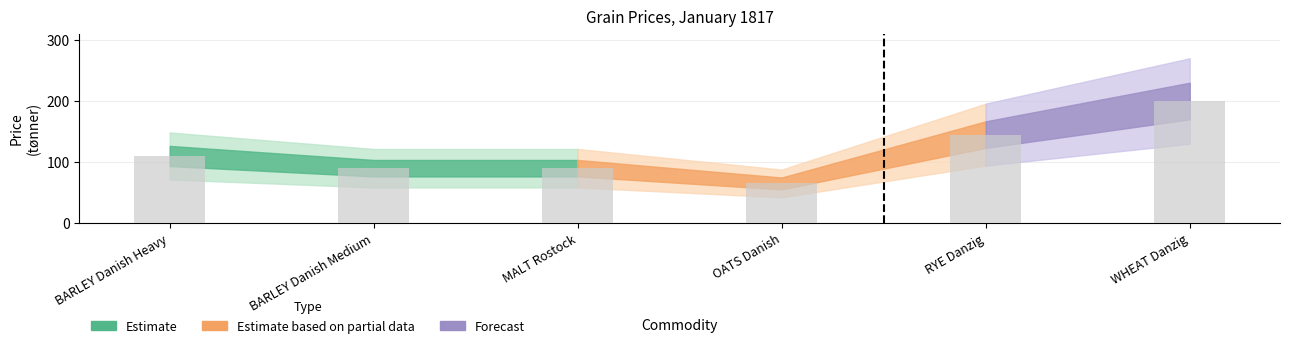

What is the difference between the values at BARLEY Danish Medium and RYE Danzig?

55